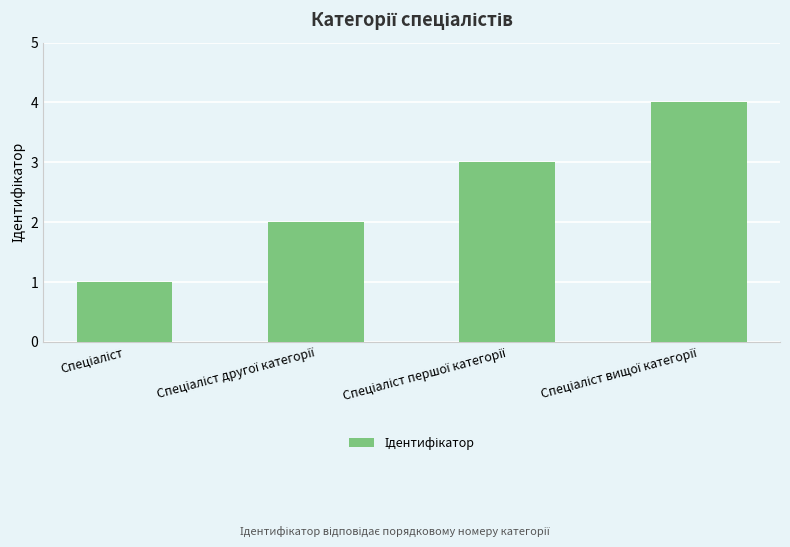

What is the greatest value displayed?

4